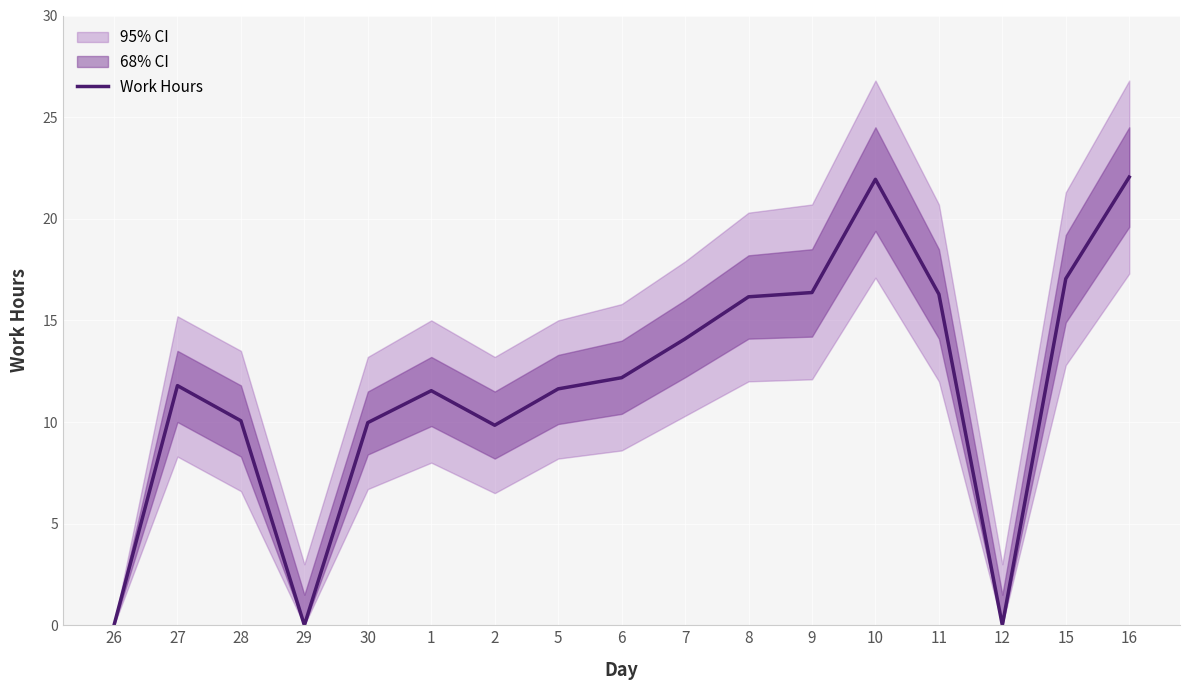

What is the difference between the maximum and minimum values?

22.1